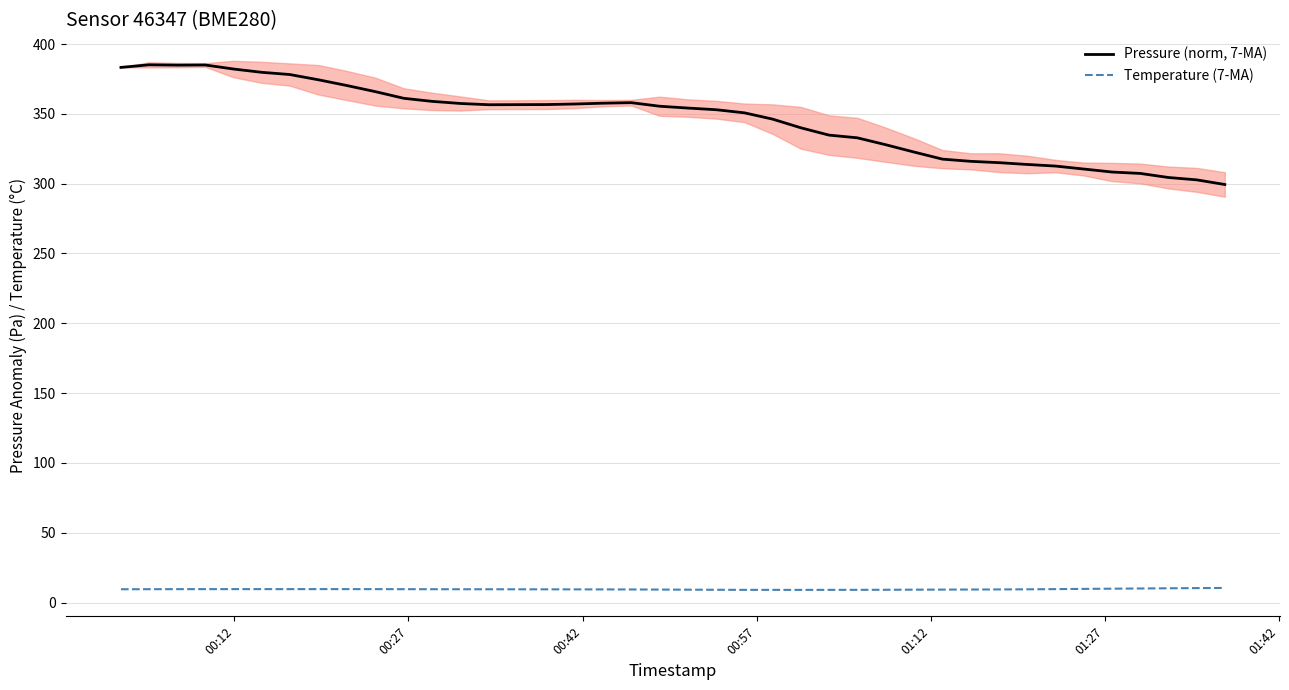

True or false: Pressure (norm, 7-MA) and Temperature (7-MA) intersect in this chart.

False